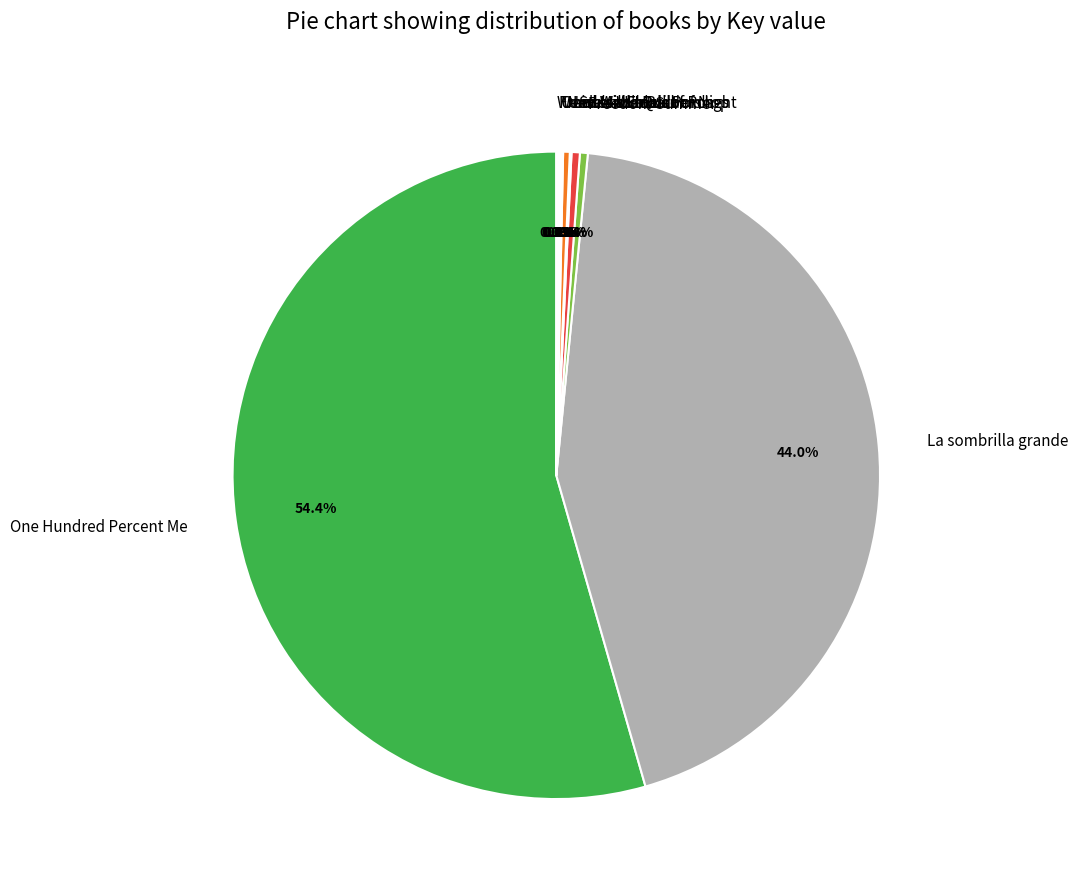

To the nearest percent, what is the difference between the largest and smallest slice percentages?

54%